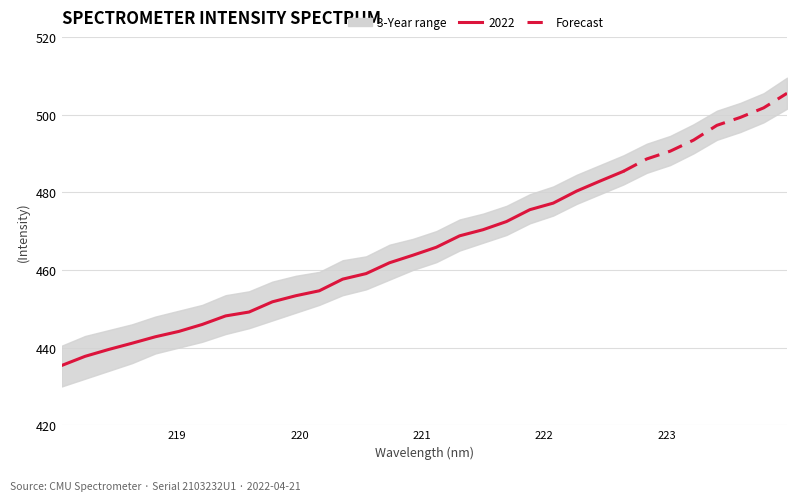

How many values exceed 497?

4